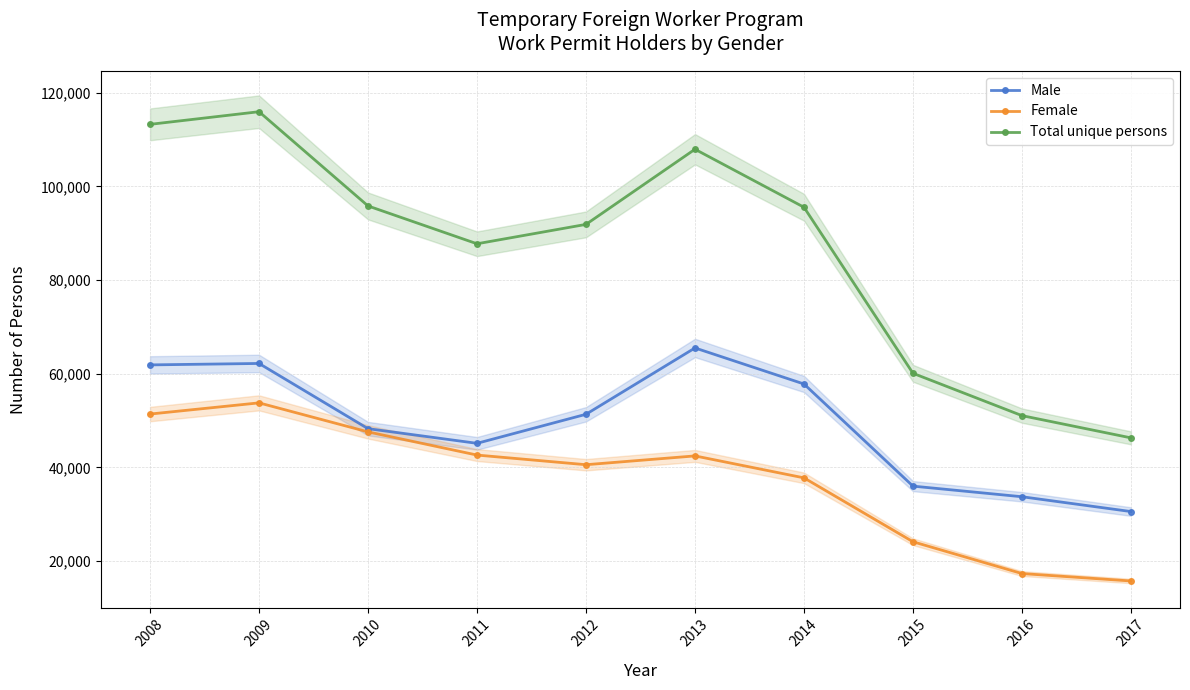

What is the value of the Male point at the 4th from the left?

45120